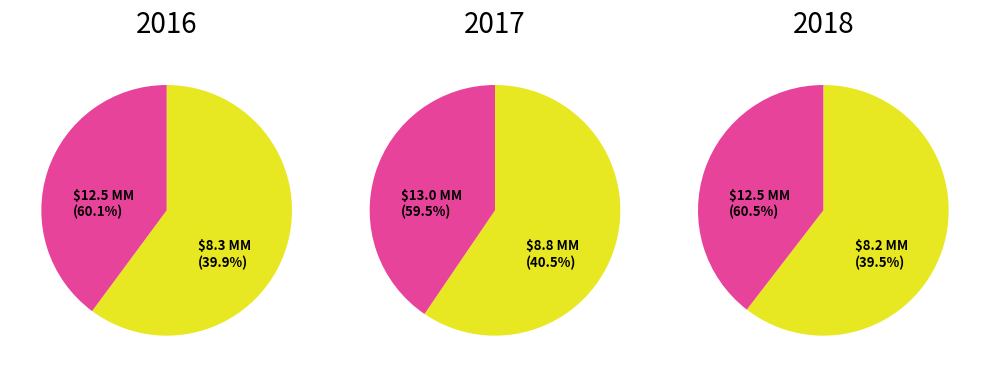

Combined, what portion of the pie is 1 and 2?

65.6%